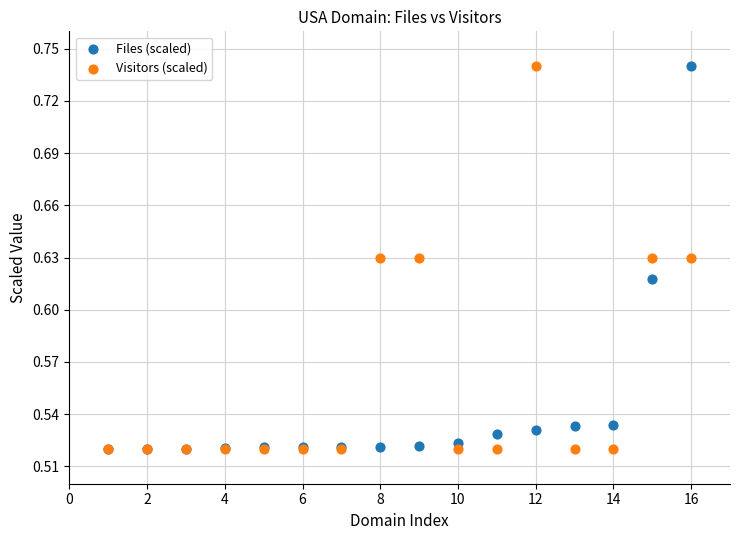

What are all the series names shown in the legend?

Files (scaled), Visitors (scaled)